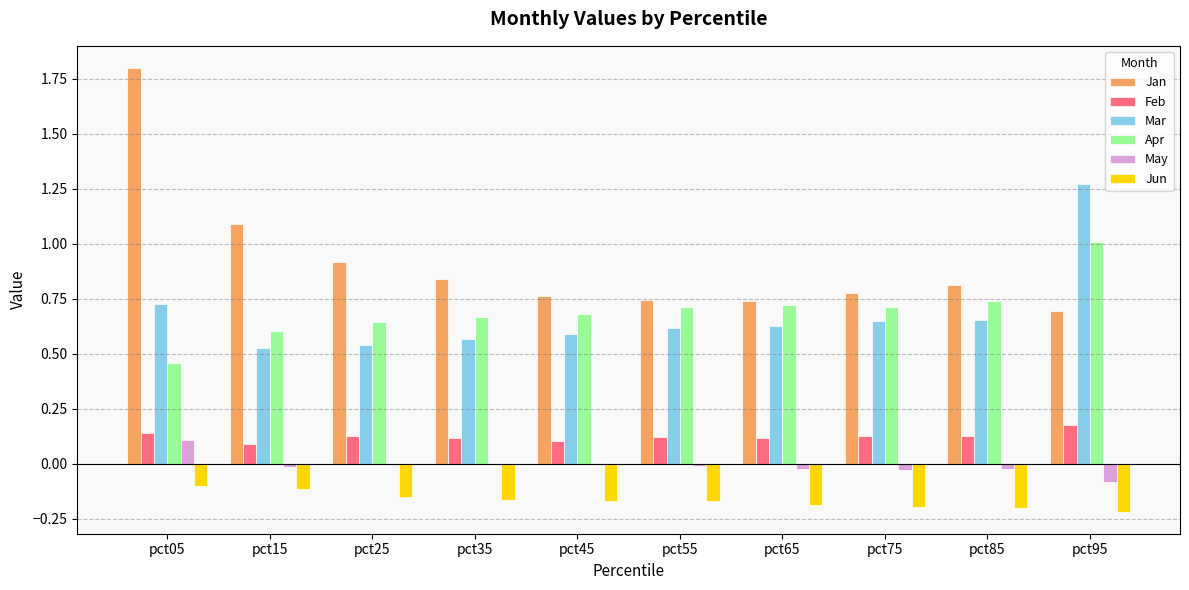

How many groups of bars are there?

10